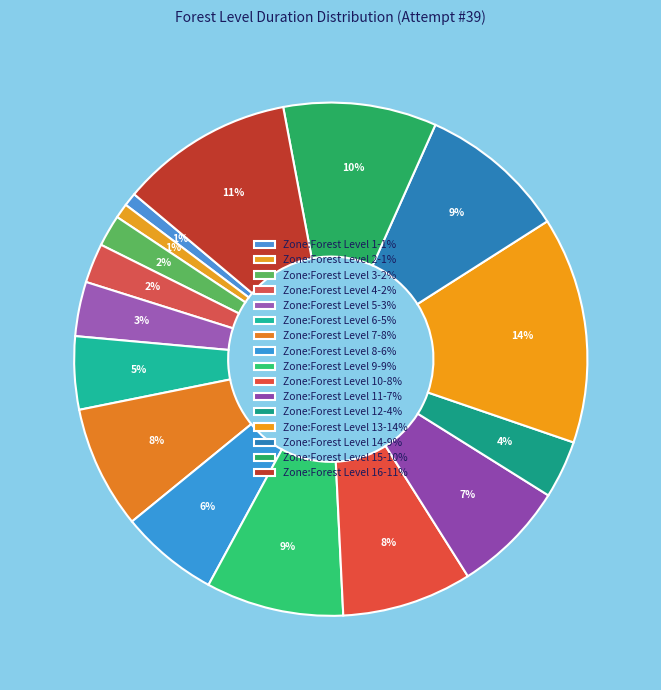

How many segments does this pie chart have?

16